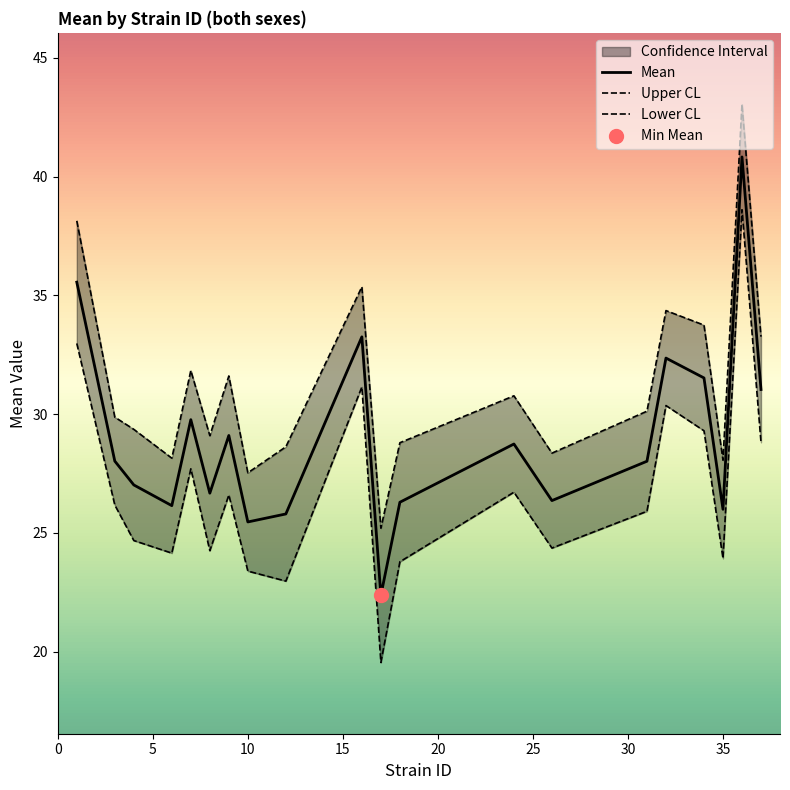

The value of Mean at 35 is 26.0. True or false?

True